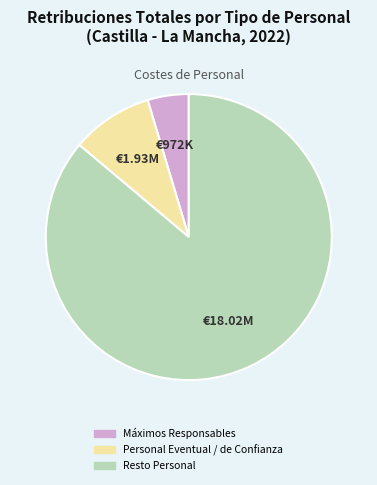

Between Máximos Responsables and Personal Eventual / de Confianza, which is larger?

Personal Eventual / de Confianza